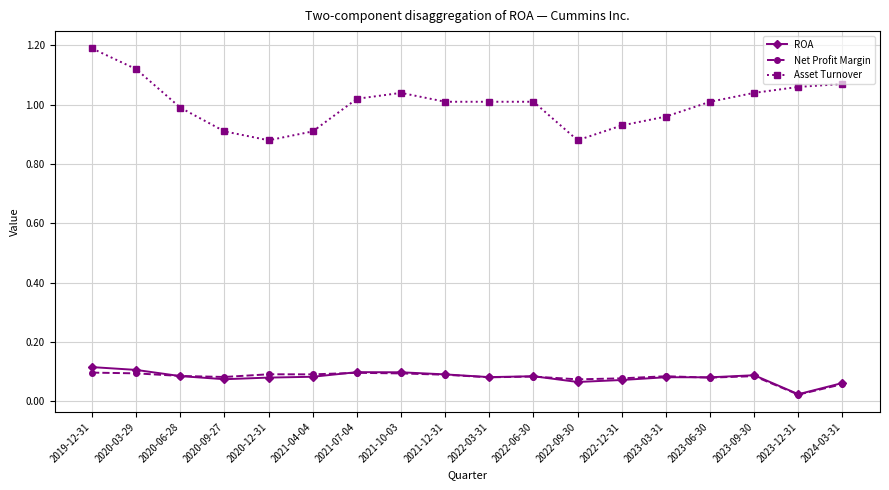

The value of Asset Turnover at 2022-09-30 is 0.9. True or false?

True